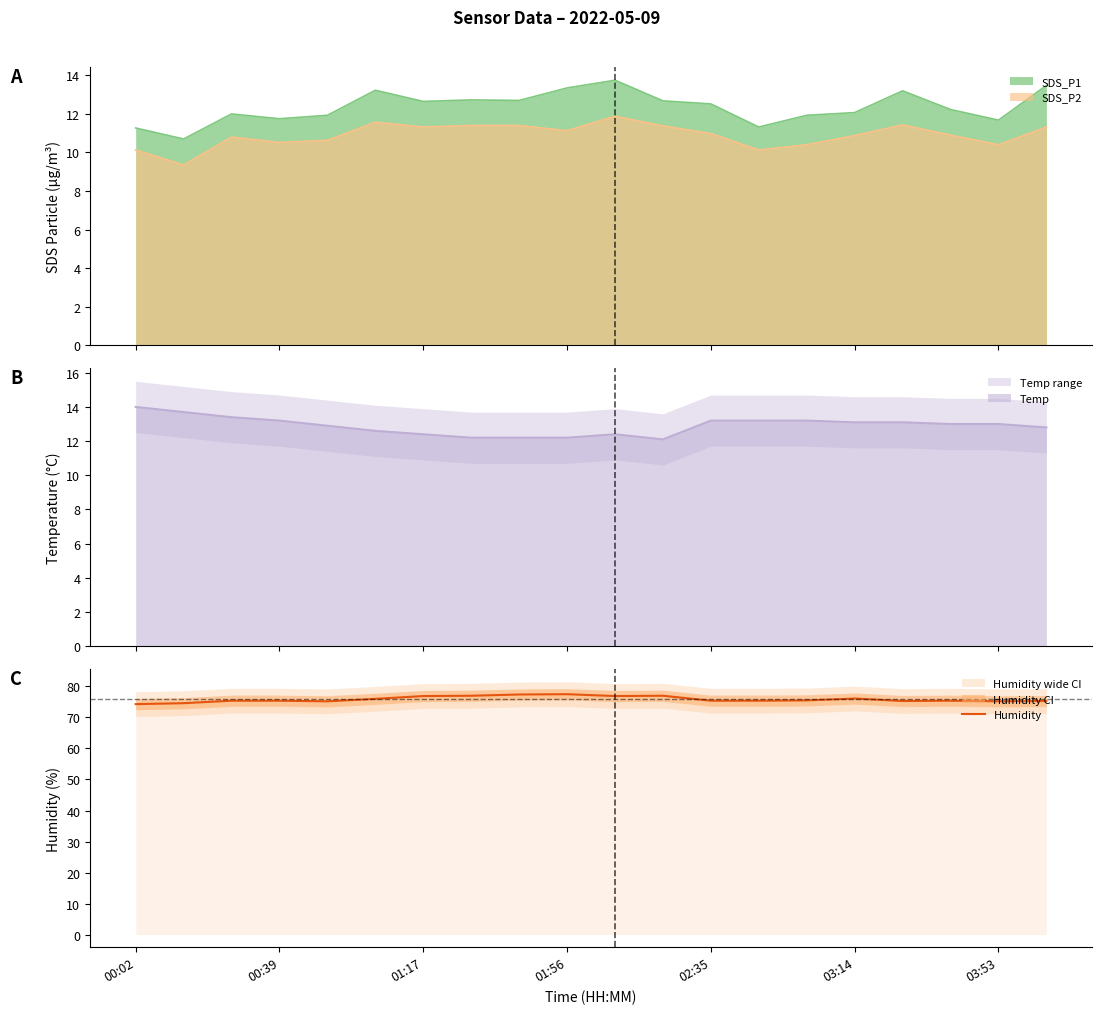

What is the lowest value of the Humidity series?

74.3